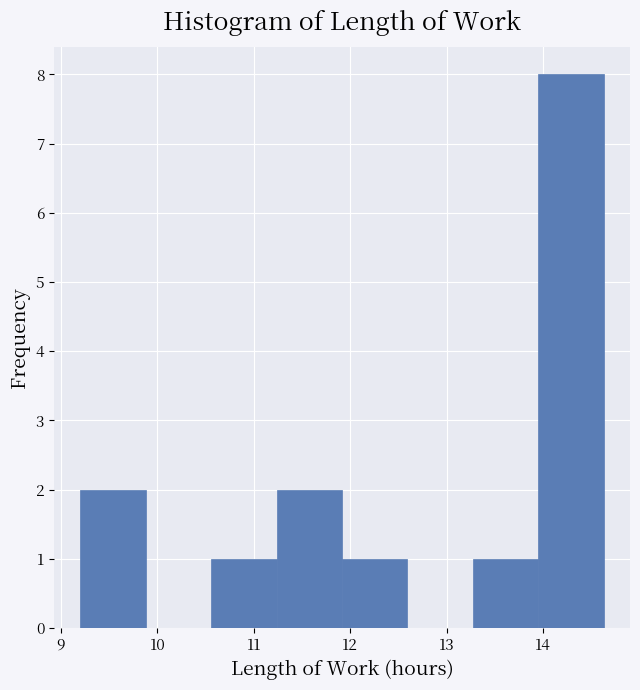

Reading left to right, list every bar in this chart as the range it spans on the x-axis followed by its height. Neither the bar edges nor the heights are printed on the chart, so give them approximately, as read against the axes.

9.2 to 9.9: 2
9.9 to 10.6: 0
10.6 to 11.2: 1
11.2 to 11.9: 2
11.9 to 12.6: 1
12.6 to 13.3: 0
13.3 to 14.0: 1
14.0 to 14.6: 8